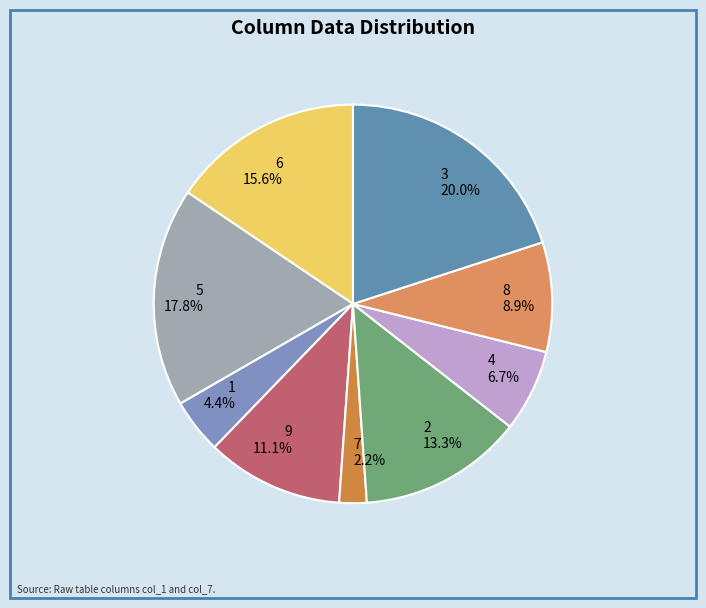

How many segments does this pie chart have?

9